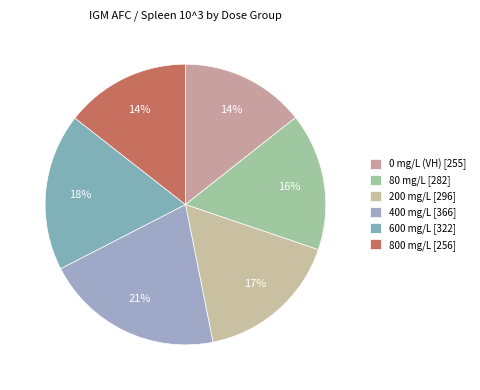

To the nearest percent, what is the average slice percentage?

17%